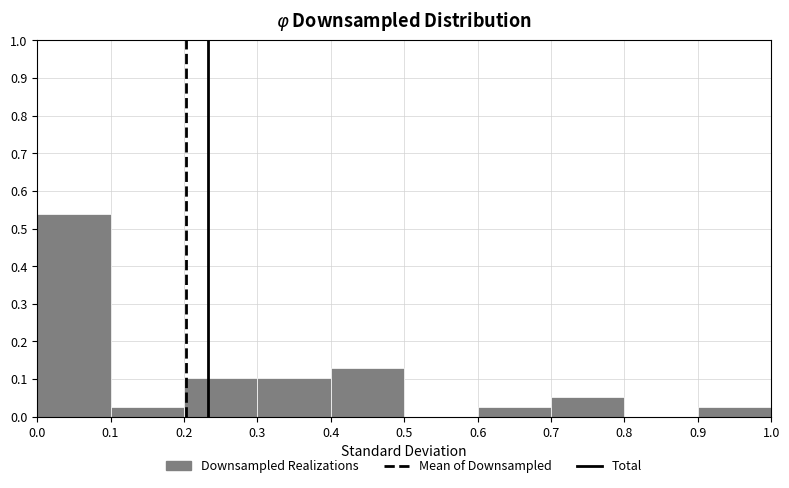

Reading left to right, transcribe this chart: for each bar, give the range it covers on the x-axis and its height. The values are not printed on the chart, so give them approximately, as read against the axis.

0.0 to 0.1: 0.54
0.1 to 0.2: 0.03
0.2 to 0.3: 0.10
0.3 to 0.4: 0.10
0.4 to 0.5: 0.13
0.5 to 0.6: 0
0.6 to 0.7: 0.03
0.7 to 0.8: 0.05
0.8 to 0.9: 0
0.9 to 1.0: 0.03